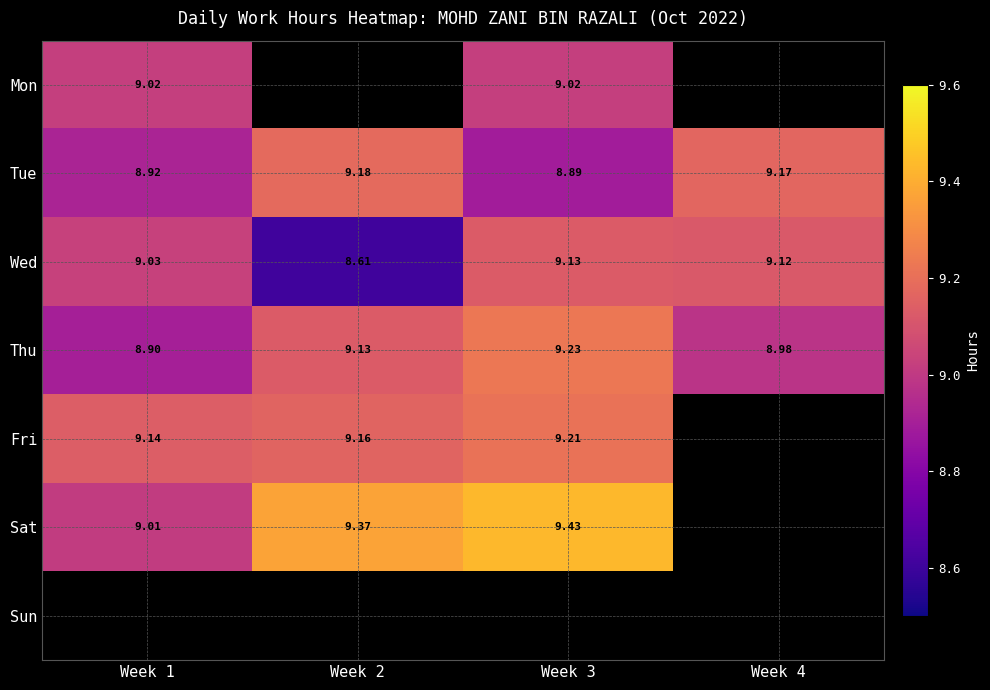

Is the value of Fri at Week 2 greater than the value of Mon at Week 1?

Yes